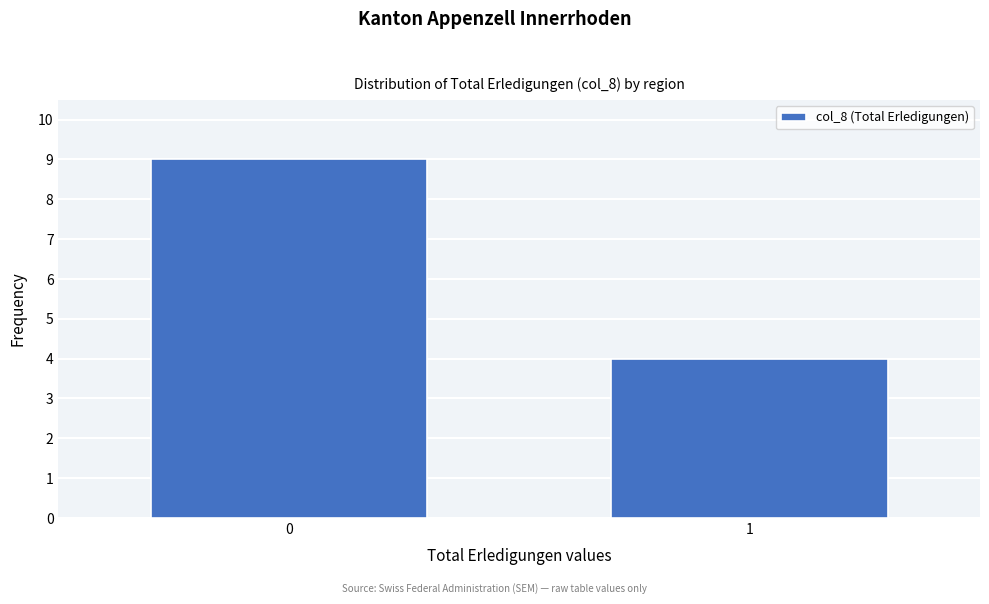

Reading left to right, what are all the values shown in this chart?

9	4